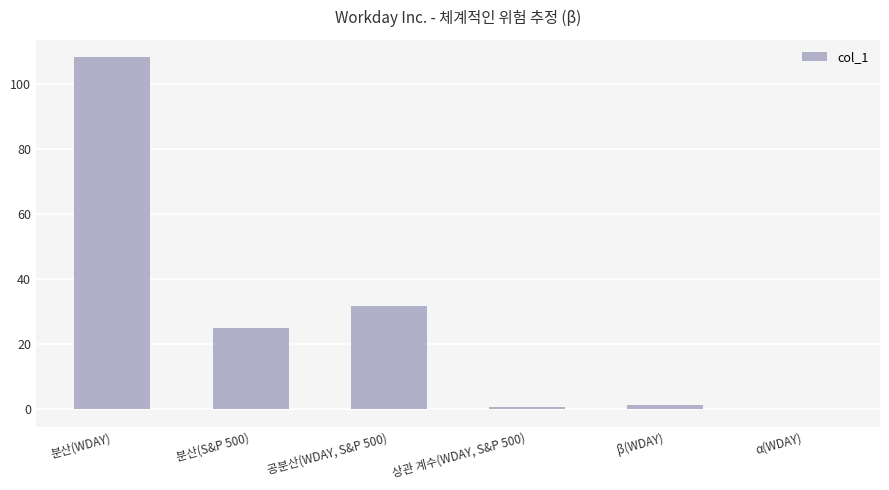

How many values exceed 24?

3